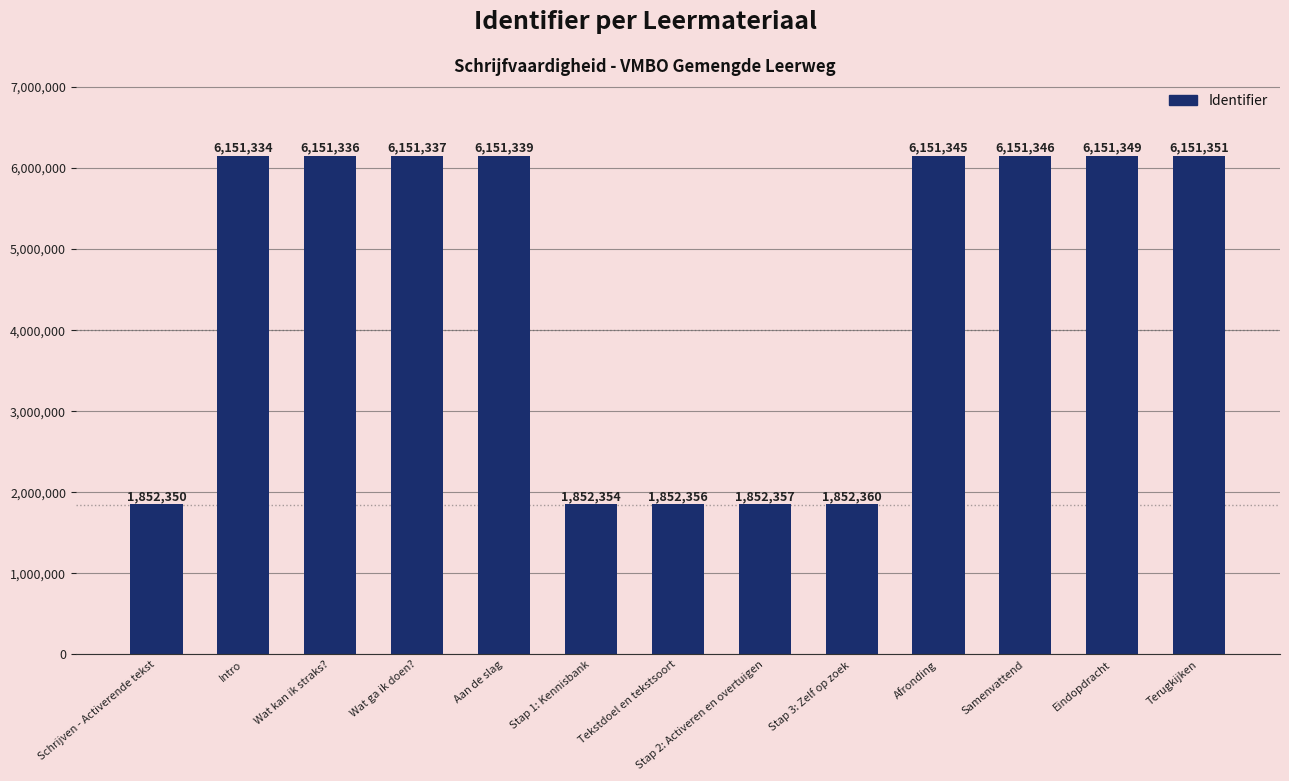

What is the value of the 1st bar from the left?

1852350